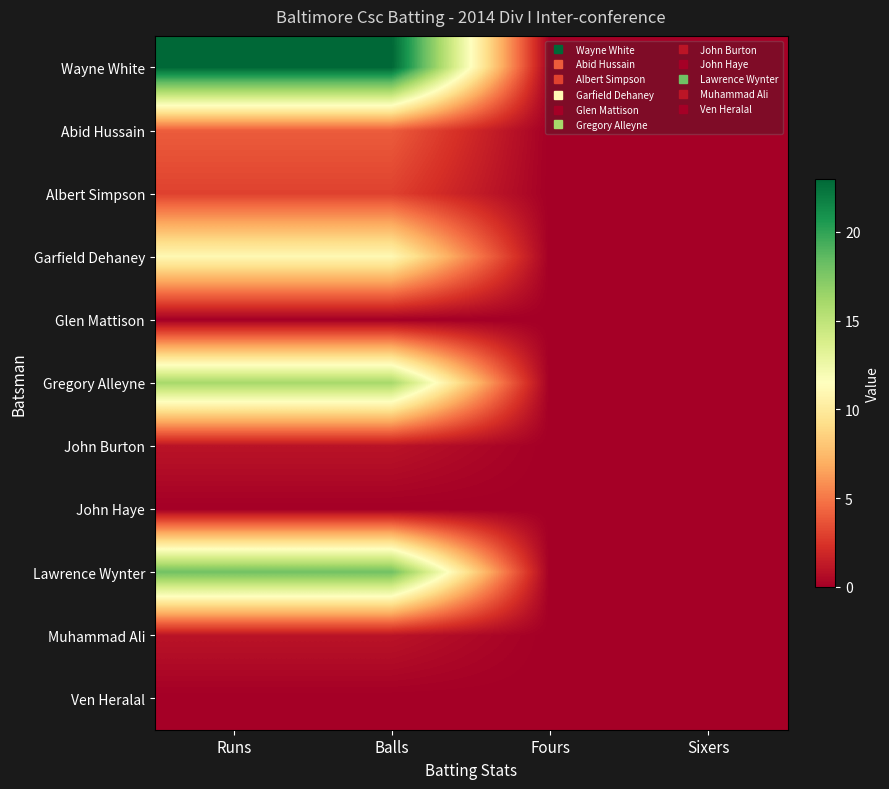

Reading left to right, extract all data points from this chart.

Wayne White: Runs=23	Balls=23	Fours=0	Sixers=0
Abid Hussain: Runs=4	Balls=4	Fours=0	Sixers=0
Albert Simpson: Runs=3	Balls=3	Fours=0	Sixers=0
Garfield Dehaney: Runs=11	Balls=11	Fours=0	Sixers=0
Glen Mattison: Runs=0	Balls=0	Fours=0	Sixers=0
Gregory Alleyne: Runs=16	Balls=16	Fours=0	Sixers=0
John Burton: Runs=1	Balls=1	Fours=0	Sixers=0
John Haye: Runs=0	Balls=0	Fours=0	Sixers=0
Lawrence Wynter: Runs=18	Balls=18	Fours=0	Sixers=0
Muhammad Ali: Runs=1	Balls=1	Fours=0	Sixers=0
Ven Heralal: Runs=0	Balls=0	Fours=0	Sixers=0